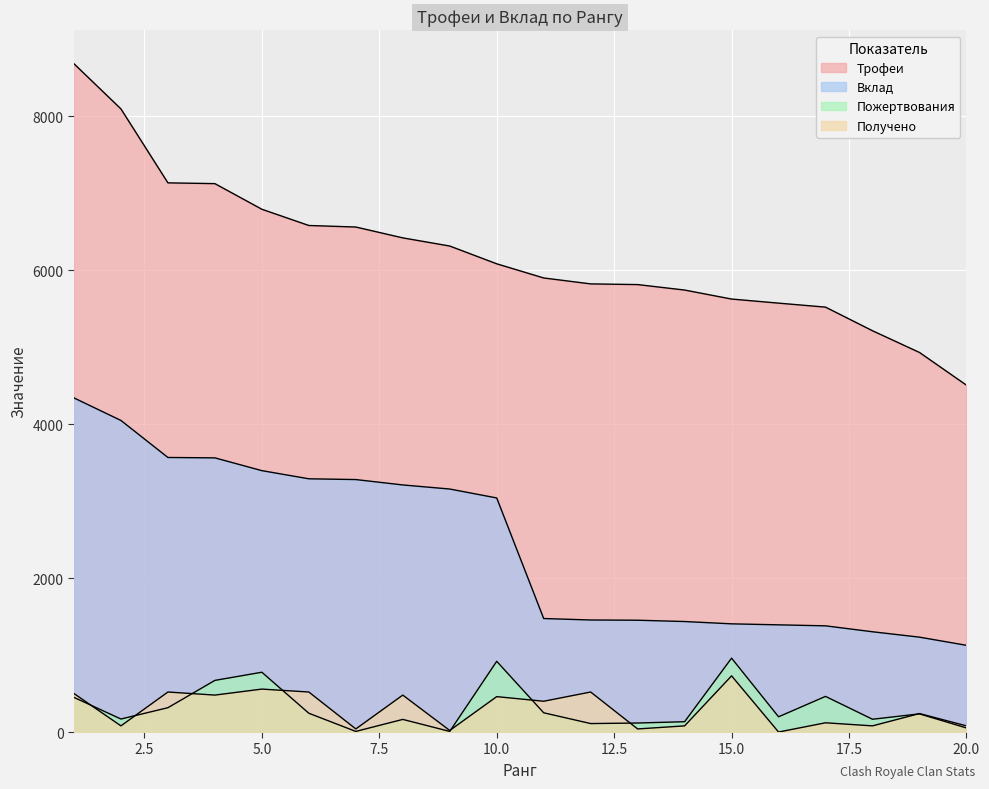

What is the value of the Трофеи point at the 19th from the left?

4933